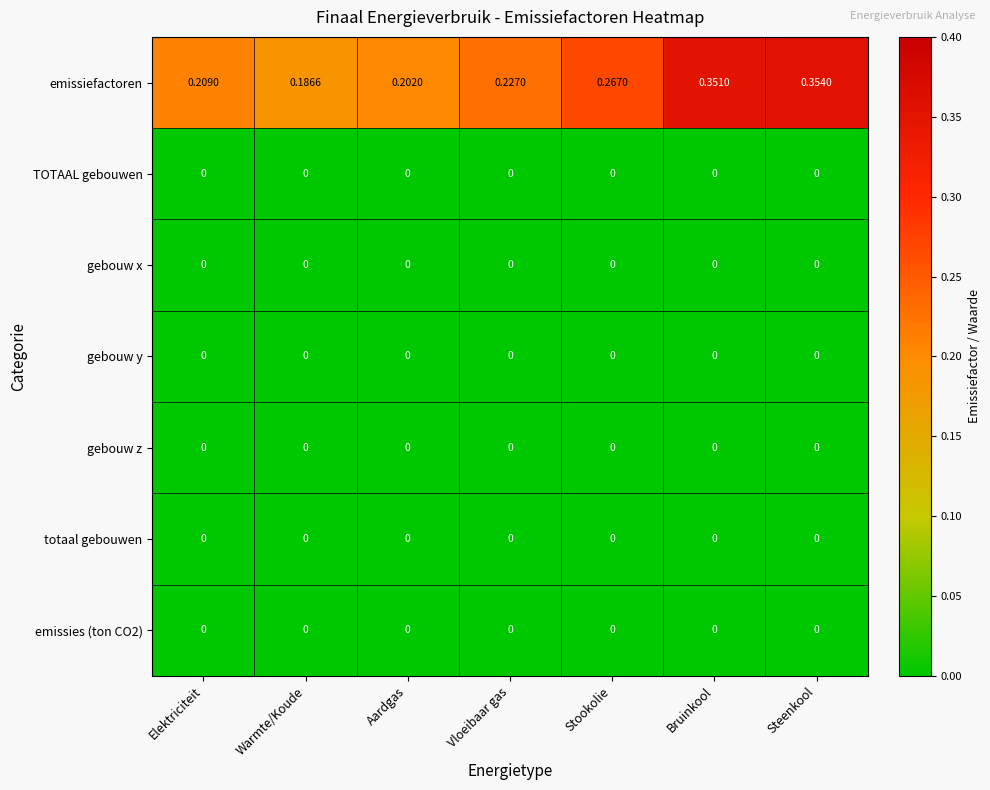

Which series has the largest total across all categories?

emissiefactoren